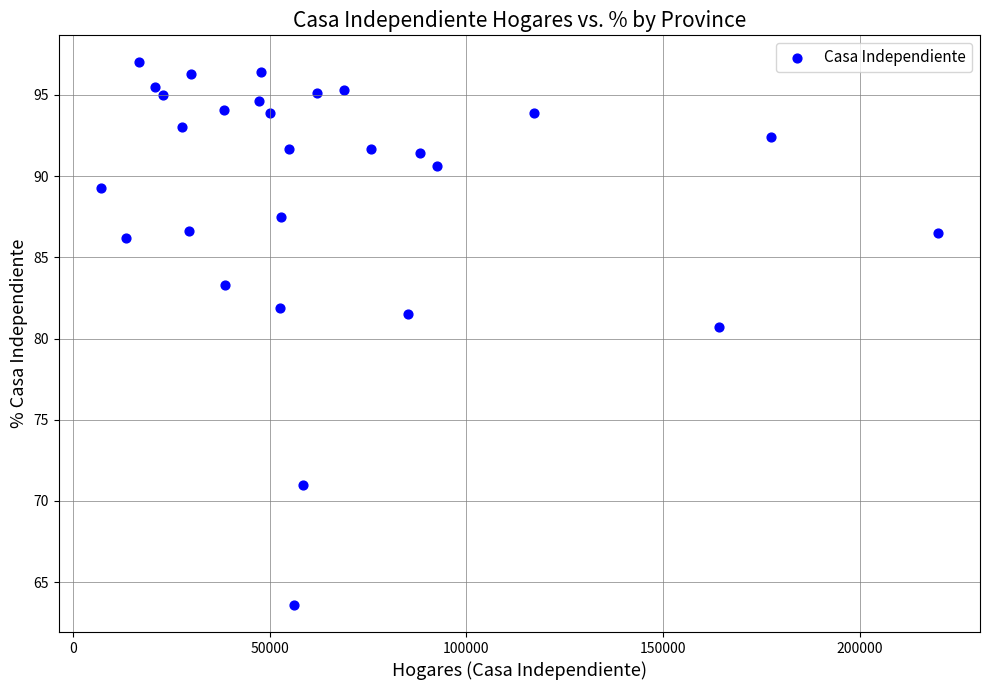

What Y value in the scatter plot is closest to 80?

80.7